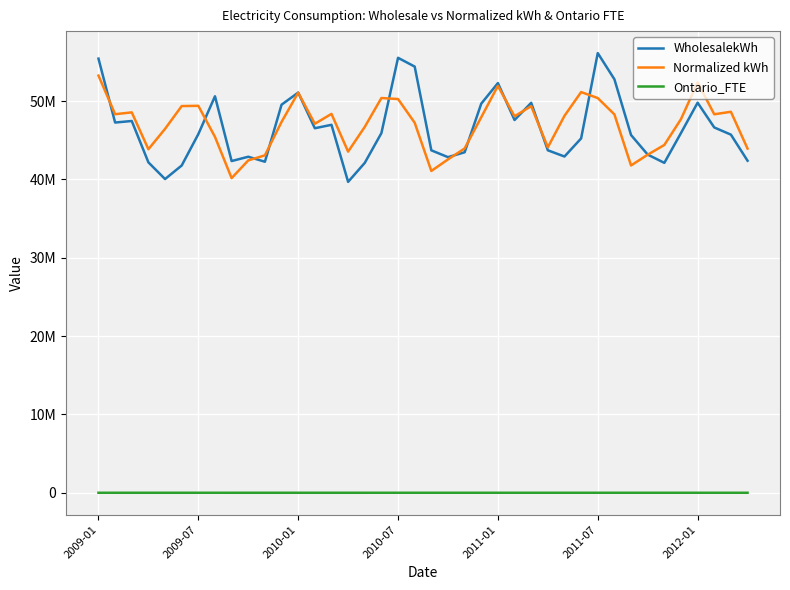

Which category has the highest value in the Normalized kWh series?

2009-01